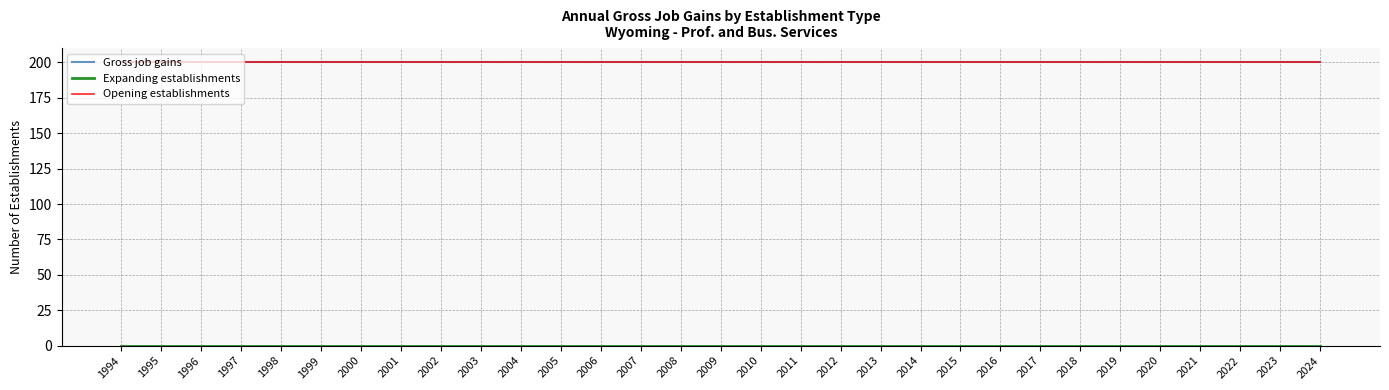

True or false: Gross job gains has a value of 200 at 2024.

True